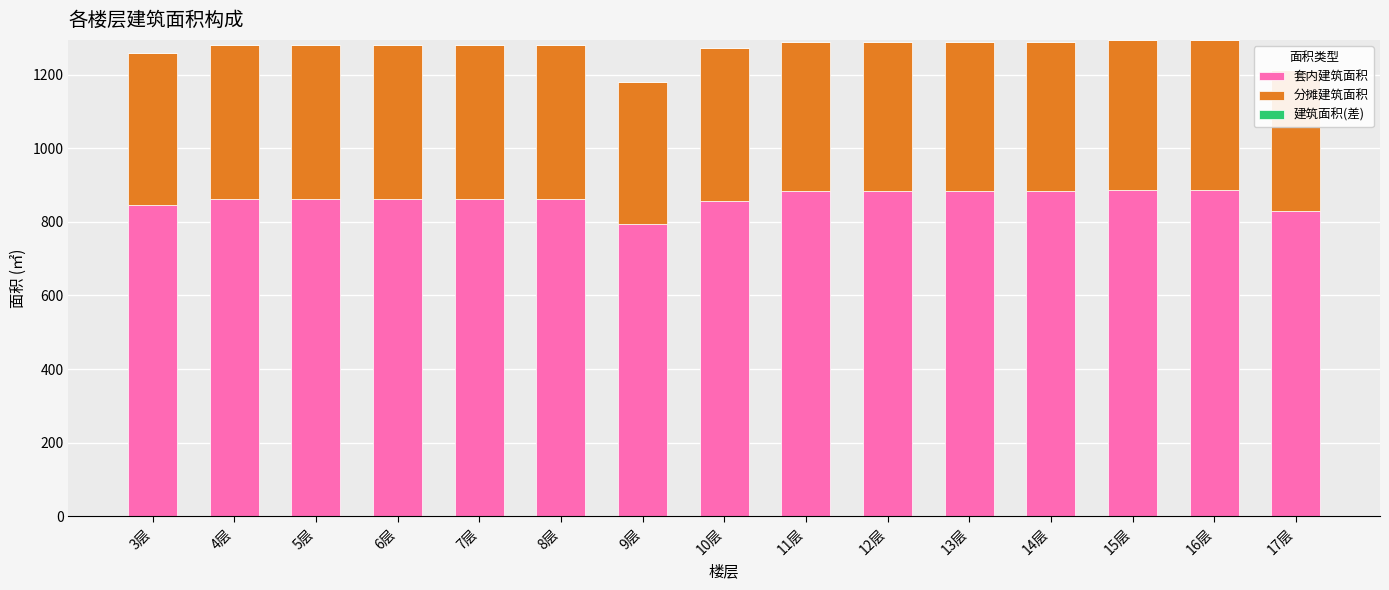

Is it true that 套内建筑面积 equals 861.2 at 4层?

True